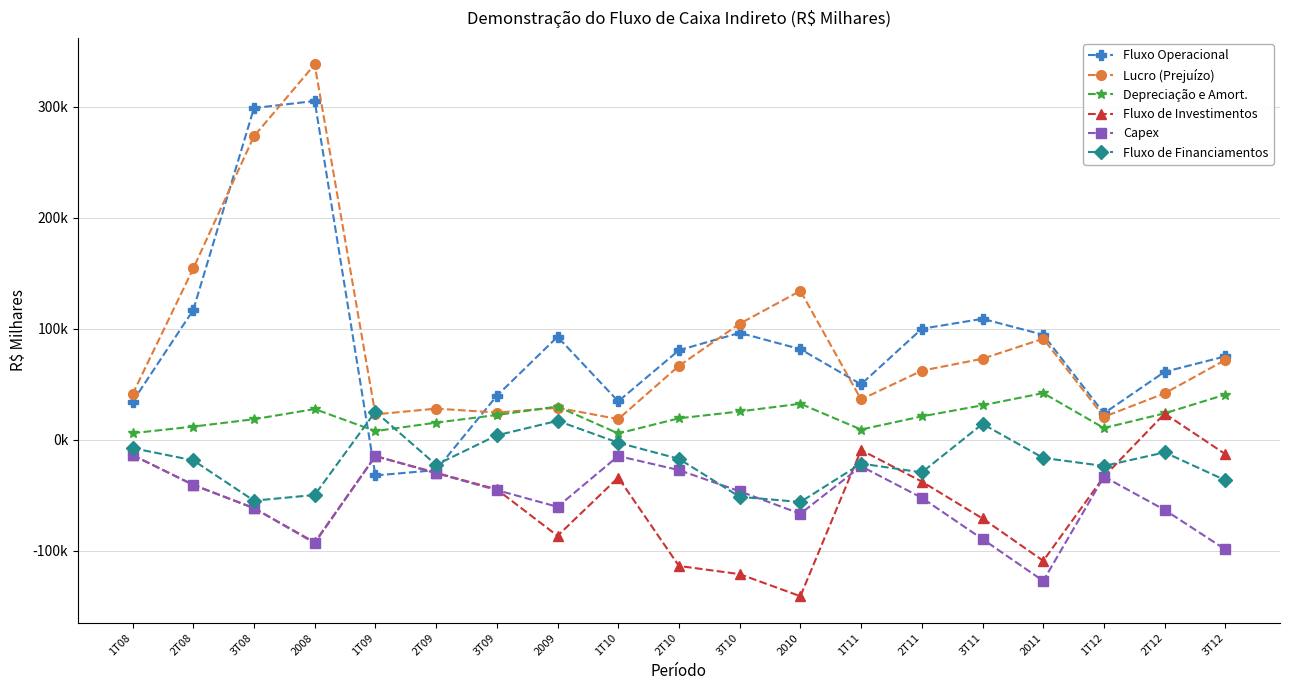

True or false: Depreciação e Amort. has a value of 26816 at 2T09.

False